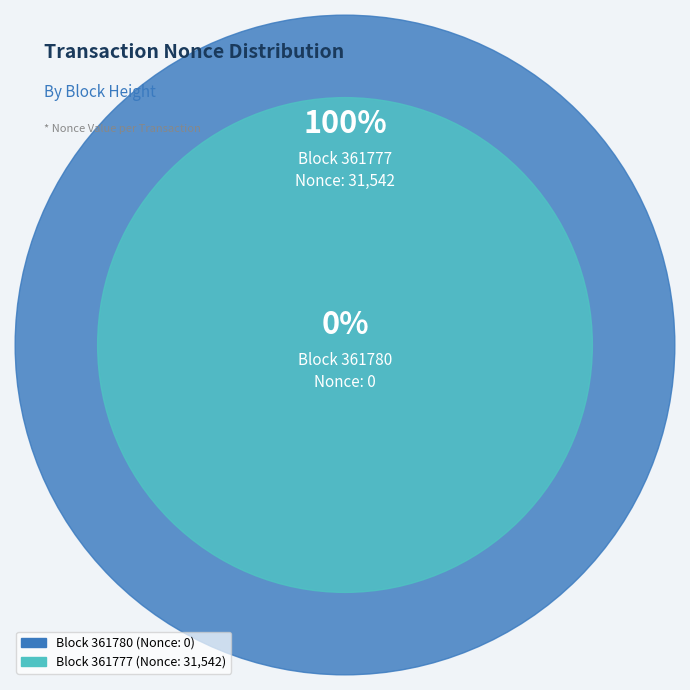

Rank the categories by value from highest to lowest.

361777, 361780